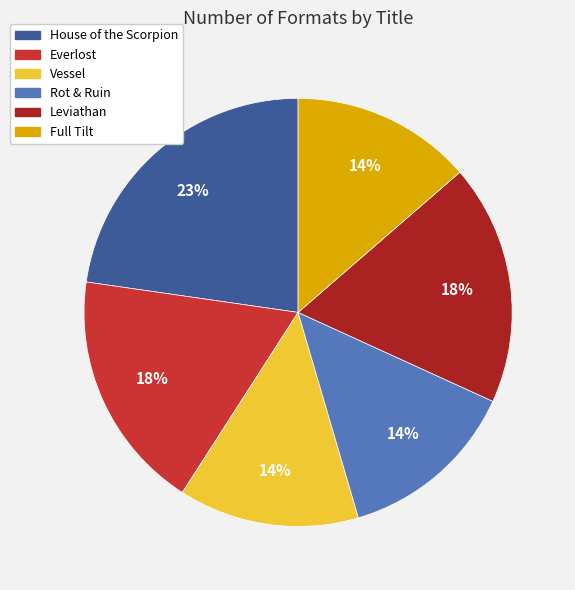

Do Leviathan and Everlost together represent more than half of the pie?

No